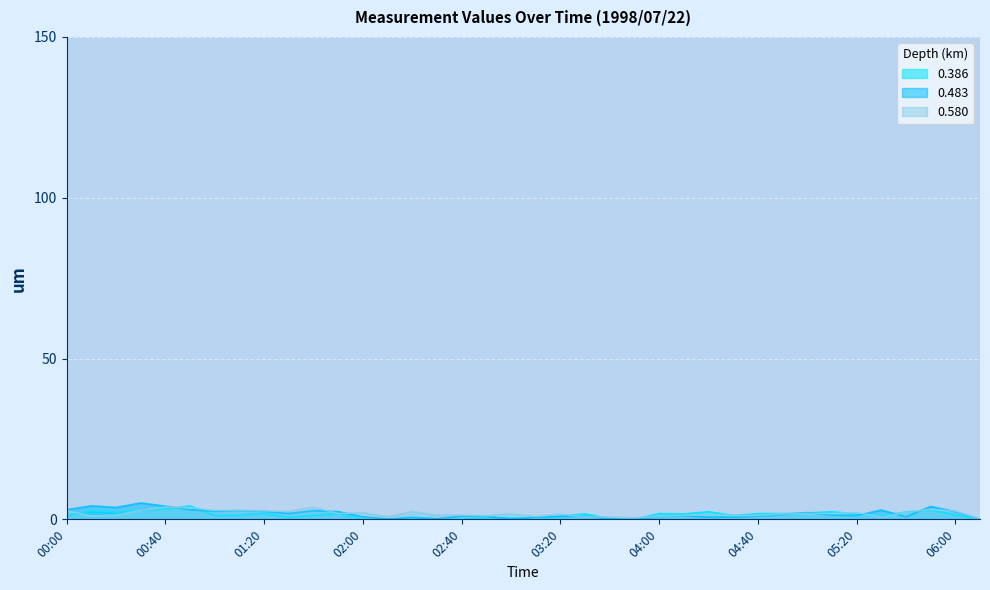

What is the label of the 24th point from the right?

02:20